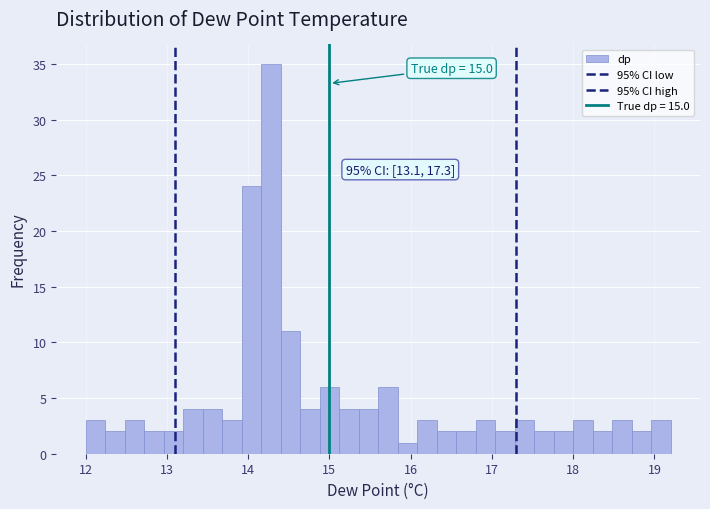

Around what value on the x-axis is the tallest bar? Give the approximate position of its centre, as read against the axis.

14.3